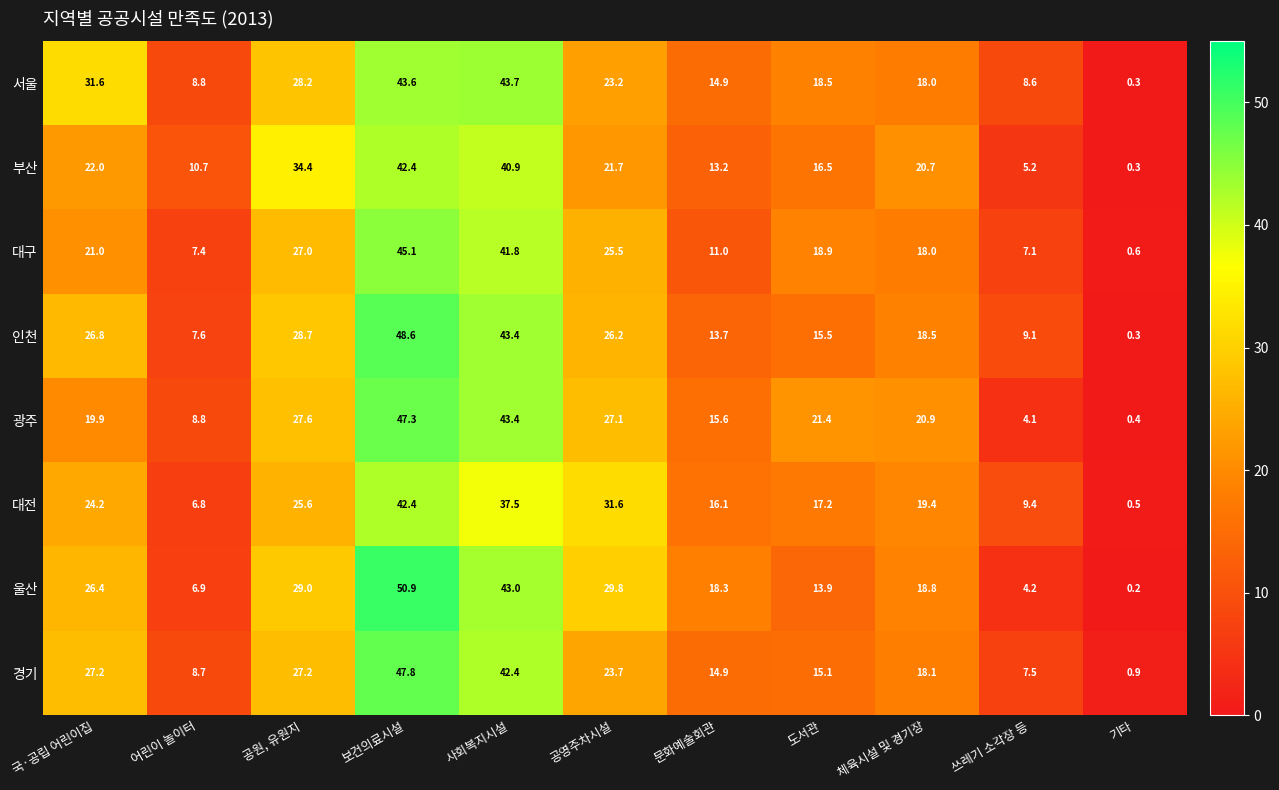

Where does the 인천 series first go above 18?

국·공립 어린이집